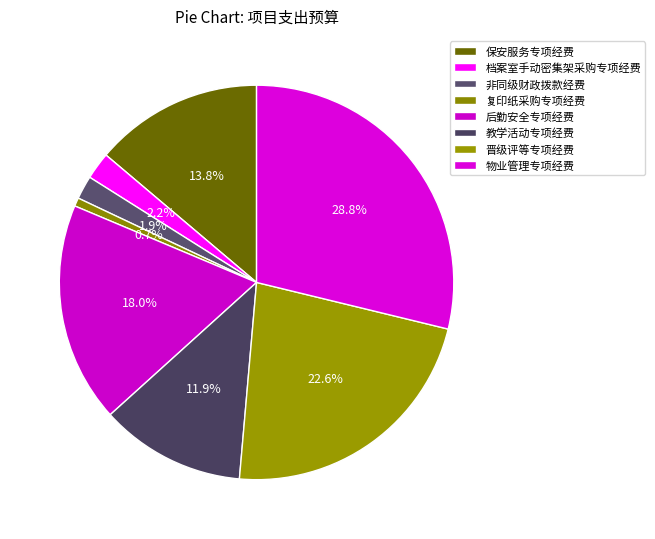

What is the ratio of the value at 教学活动专项经费 to the value at 复印纸采购专项经费?

17.2